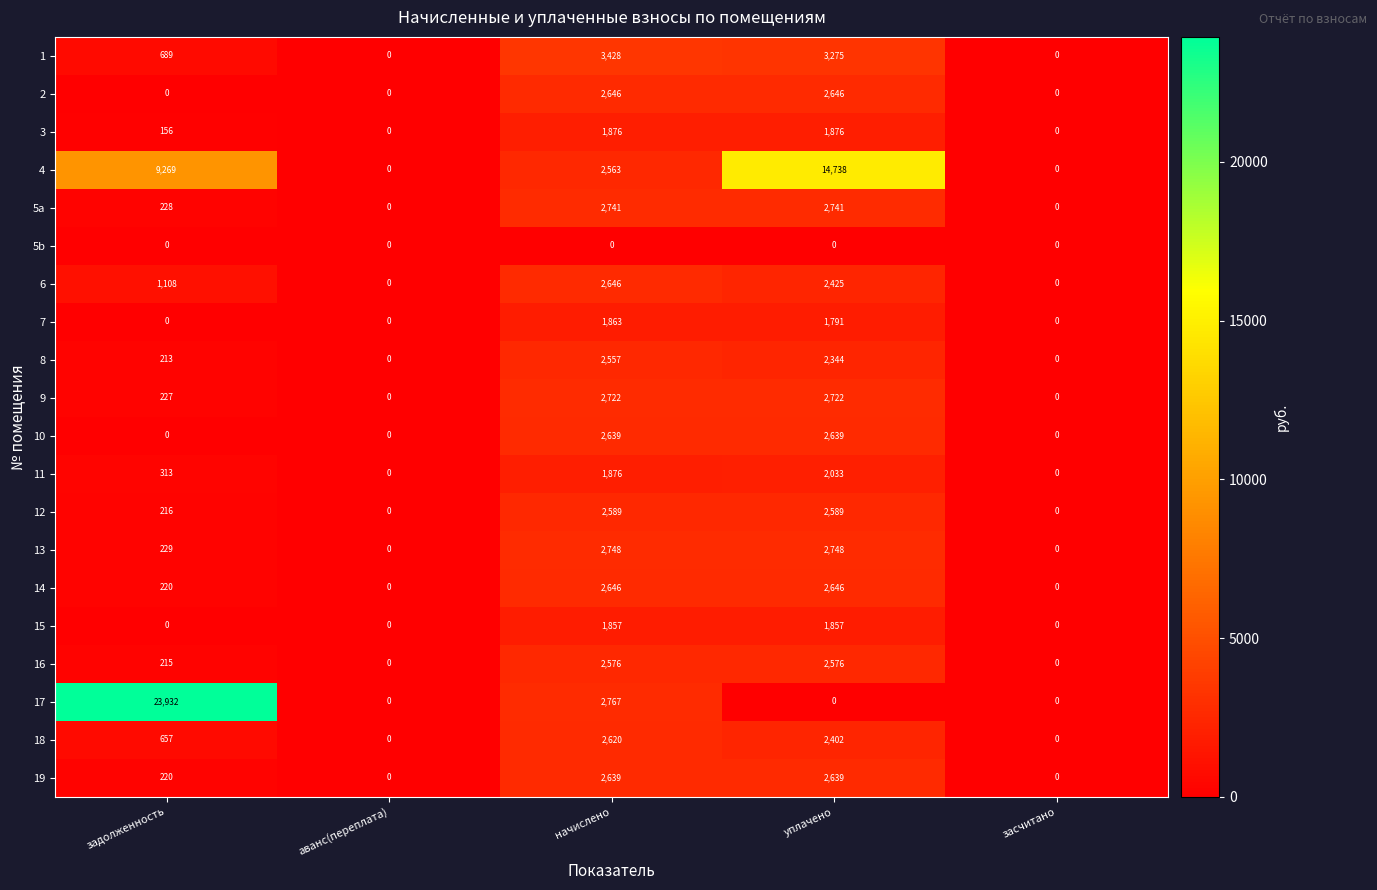

What is the total value across all series at начислено?

47999